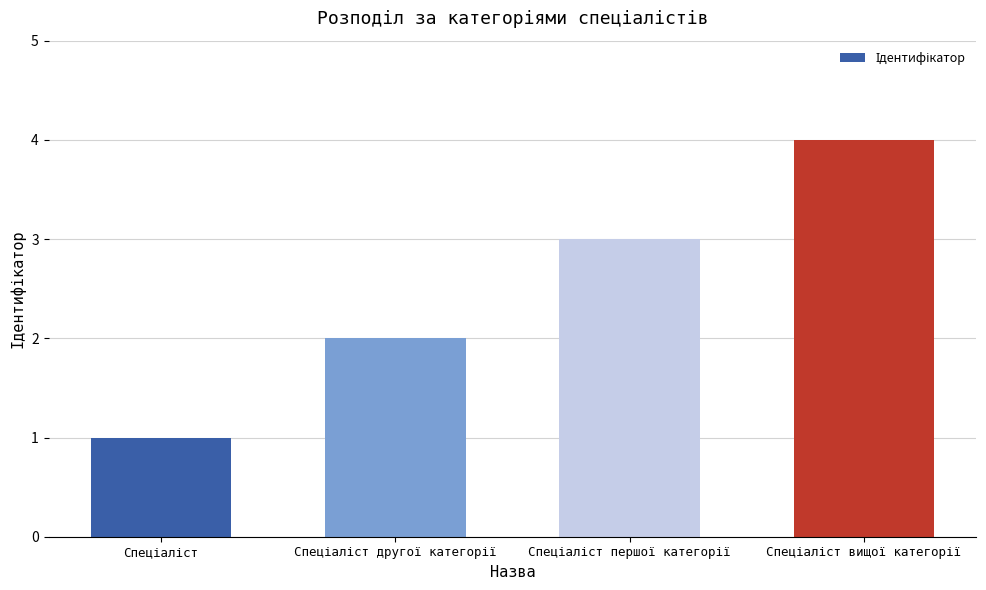

What is the maximum value shown in the chart?

4